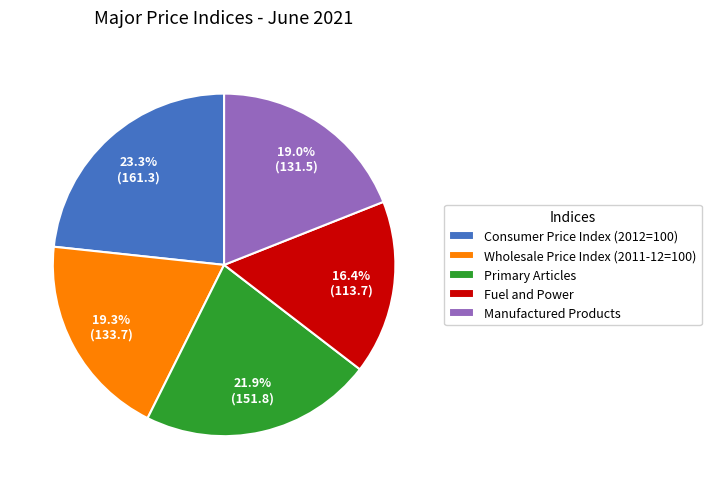

True or false: Wholesale Price Index (2011-12=100) accounts for 12% of the total.

False